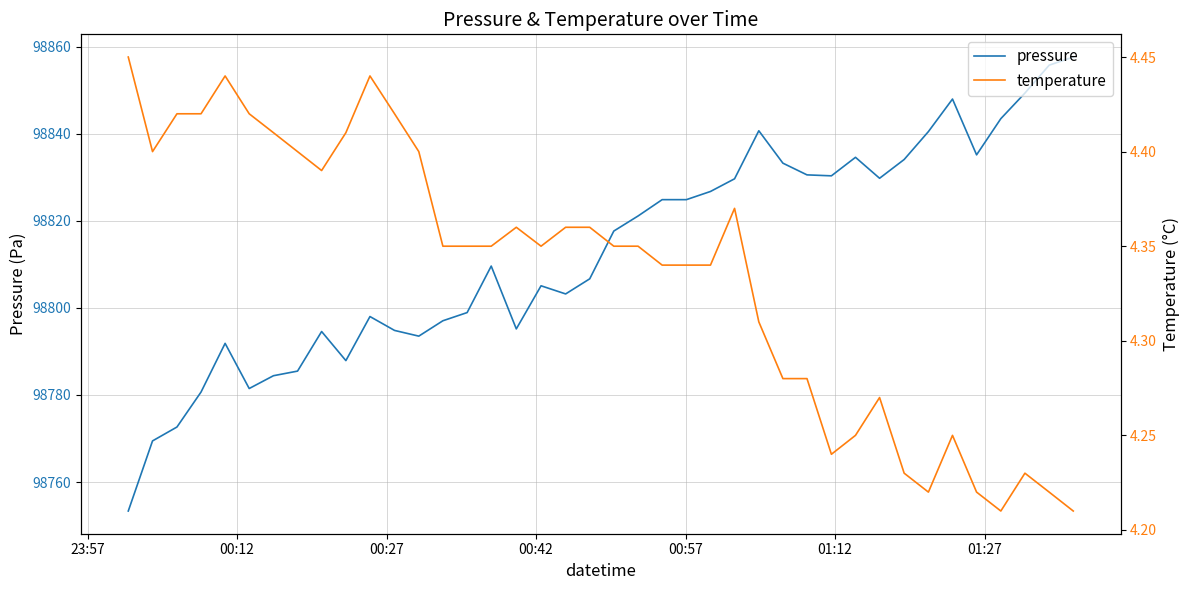

What is the minimum value shown in the chart?

4.2